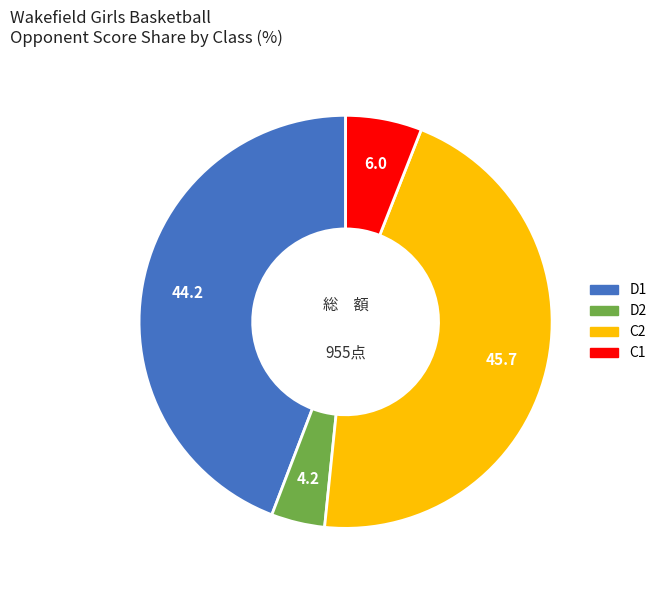

Is there a majority slice in this chart?

No